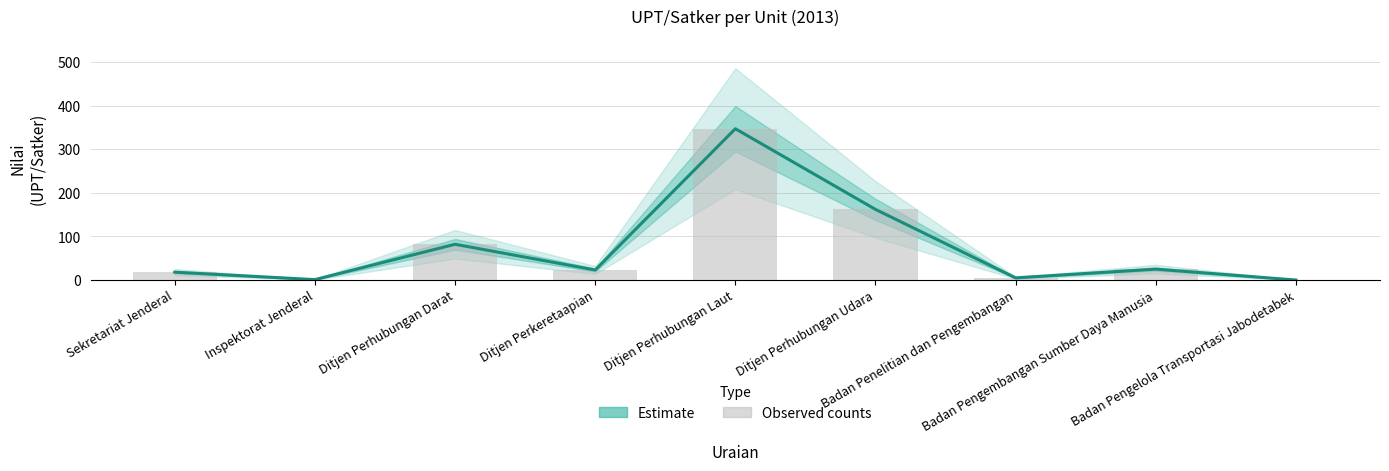

Rank the categories by Estimate value from lowest to highest.

Badan Pengelola Transportasi Jabodetabek, Inspektorat Jenderal, Badan Penelitian dan Pengembangan, Sekretariat Jenderal, Ditjen Perkeretaapian, Badan Pengembangan Sumber Daya Manusia, Ditjen Perhubungan Darat, Ditjen Perhubungan Udara, Ditjen Perhubungan Laut